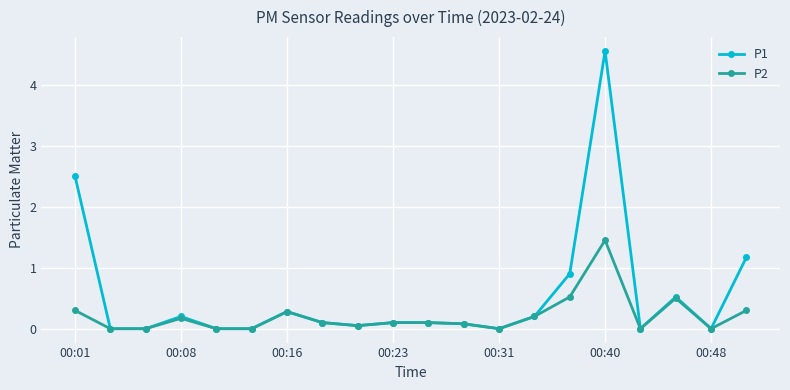

At how many categories does at least one series exceed 3?

1